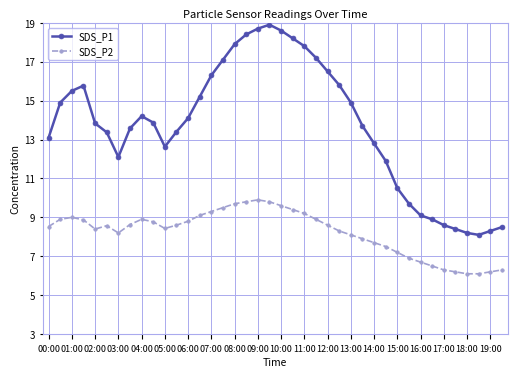

Which series has the largest range (max minus min)?

SDS_P1